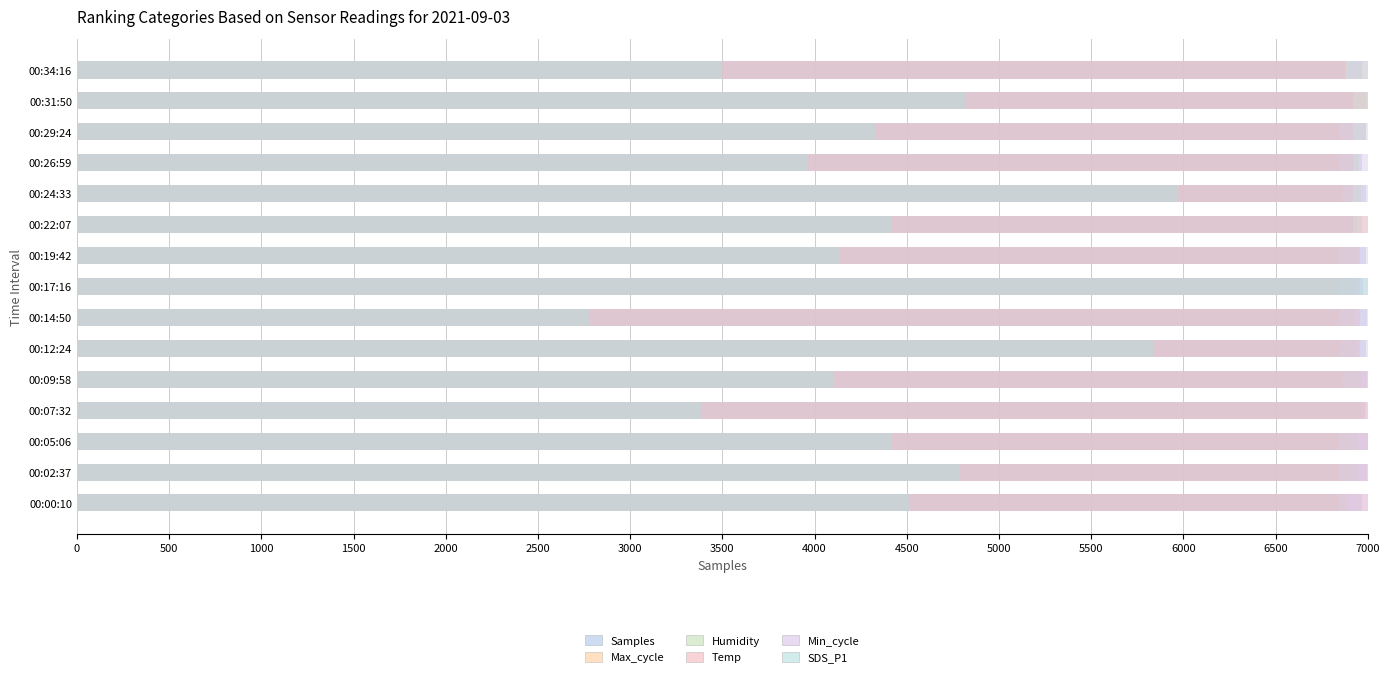

What is the value of the Temp bar at the 13th from the left?

6918.6